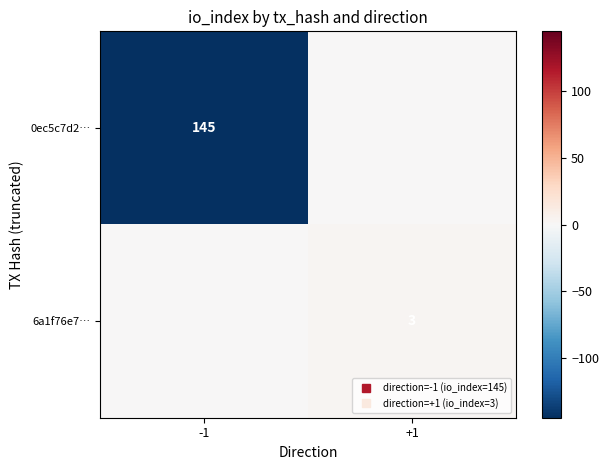

How many categories are shown in the chart?

2